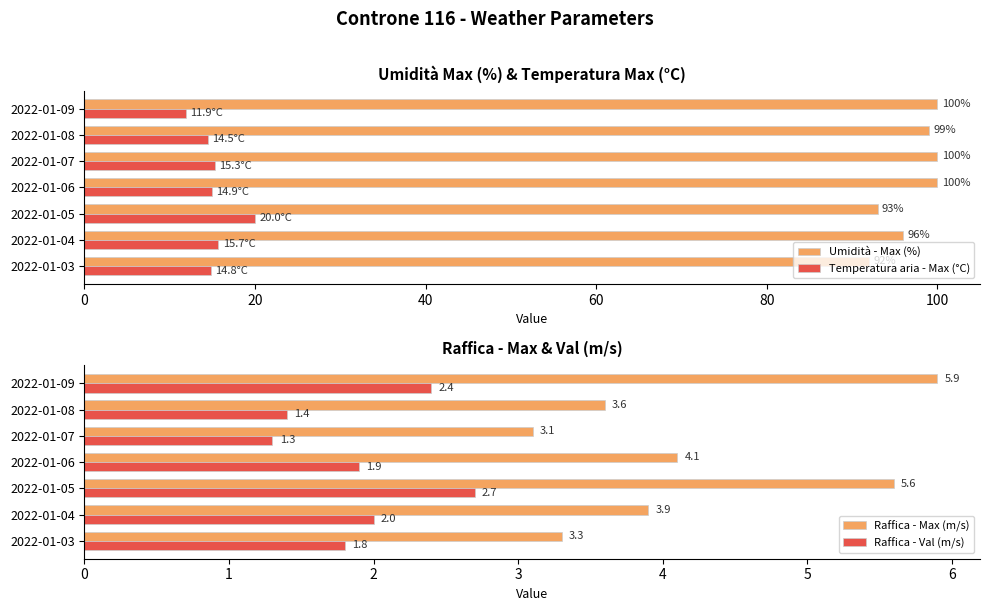

What is the lowest value of the Raffica - Val (m/s) series?

1.3